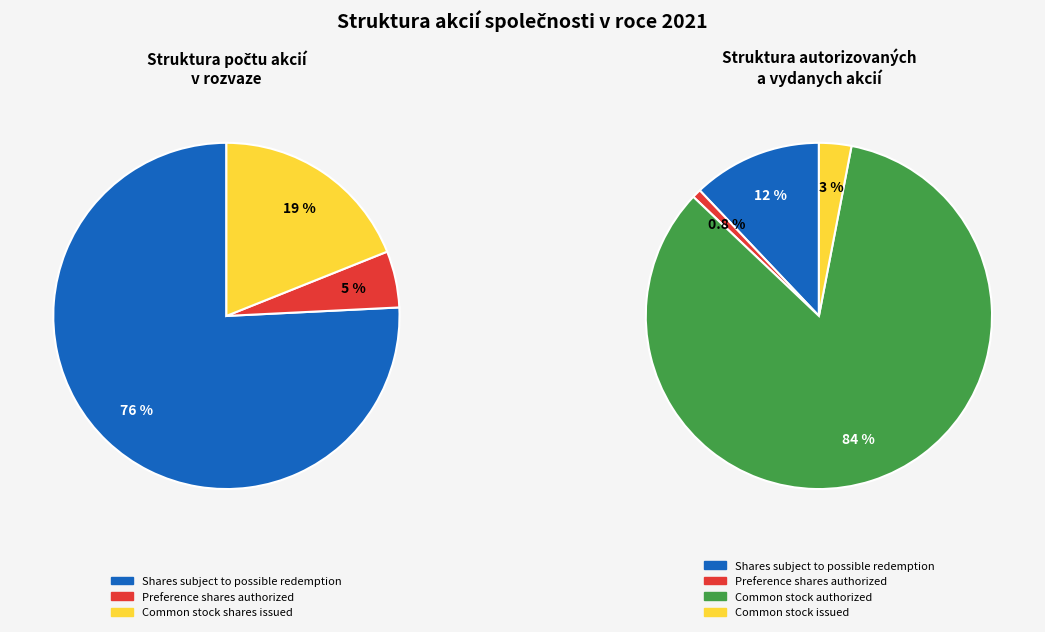

Between Common stock shares issued and Shares subject to possible redemption, which is larger?

Shares subject to possible redemption